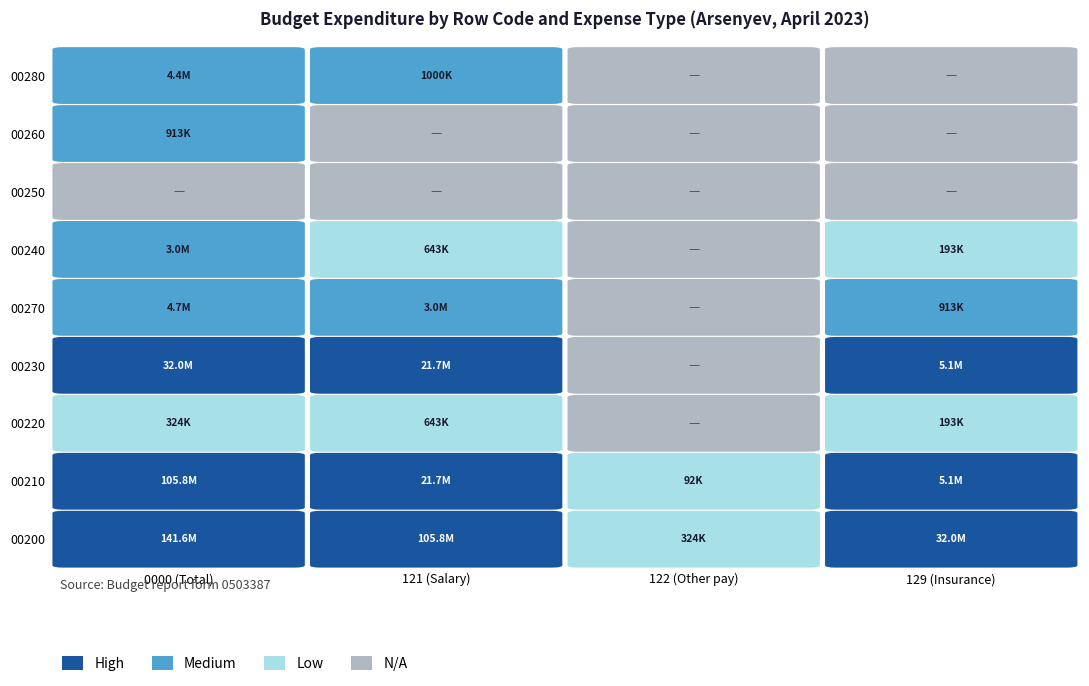

What is the difference between the 129 values at 5 and 0?

31758711.0